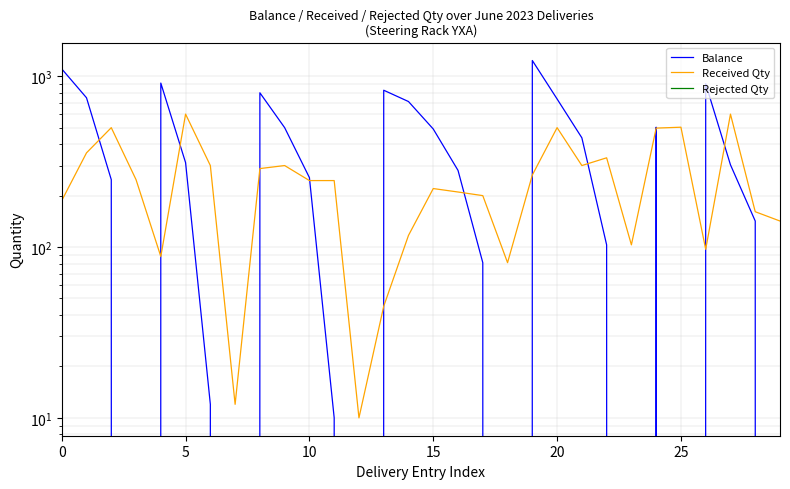

Between 9 and 29, which is larger?

9